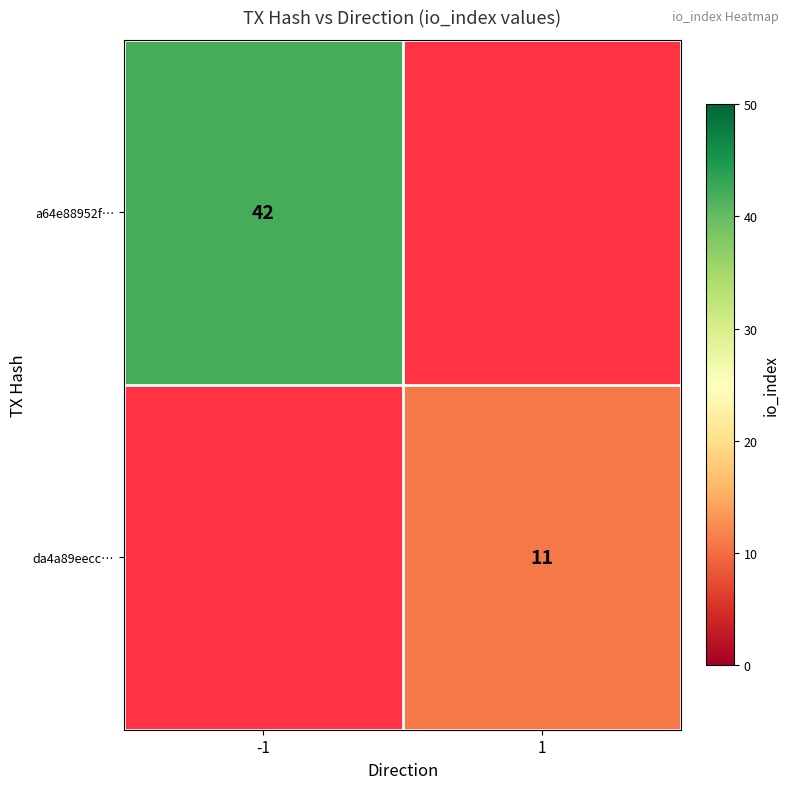

The a64e88952f… series shows 42 at -1. True or false?

True